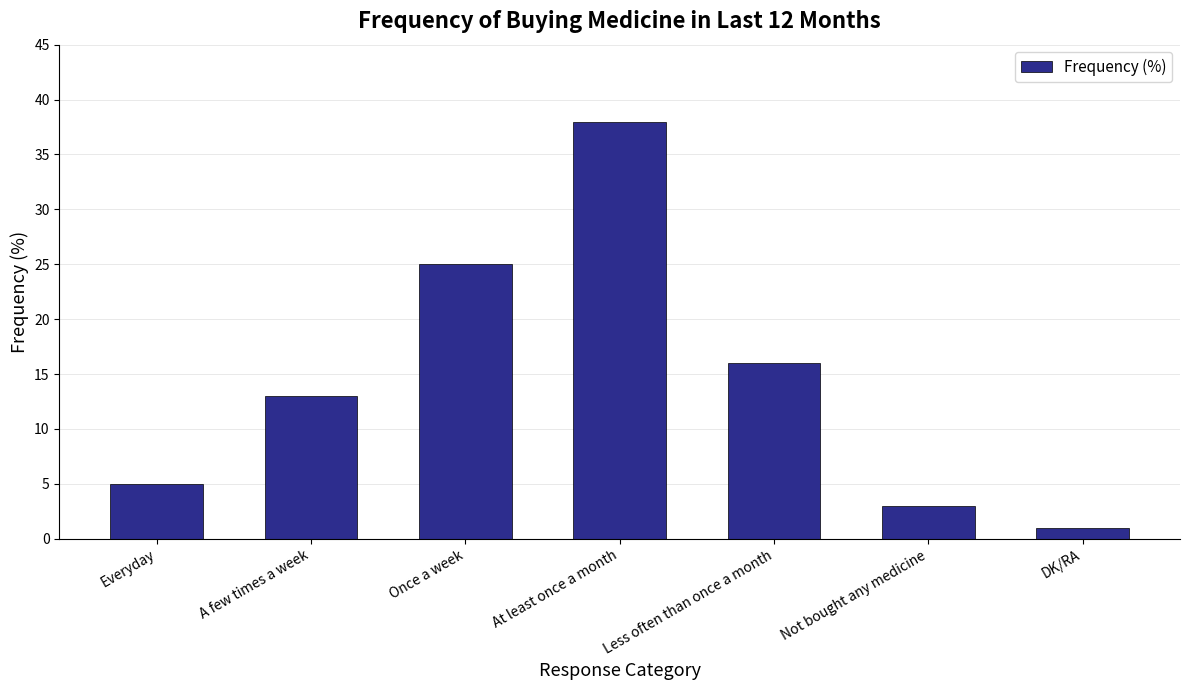

Between Once a week and Everyday, which is larger?

Once a week